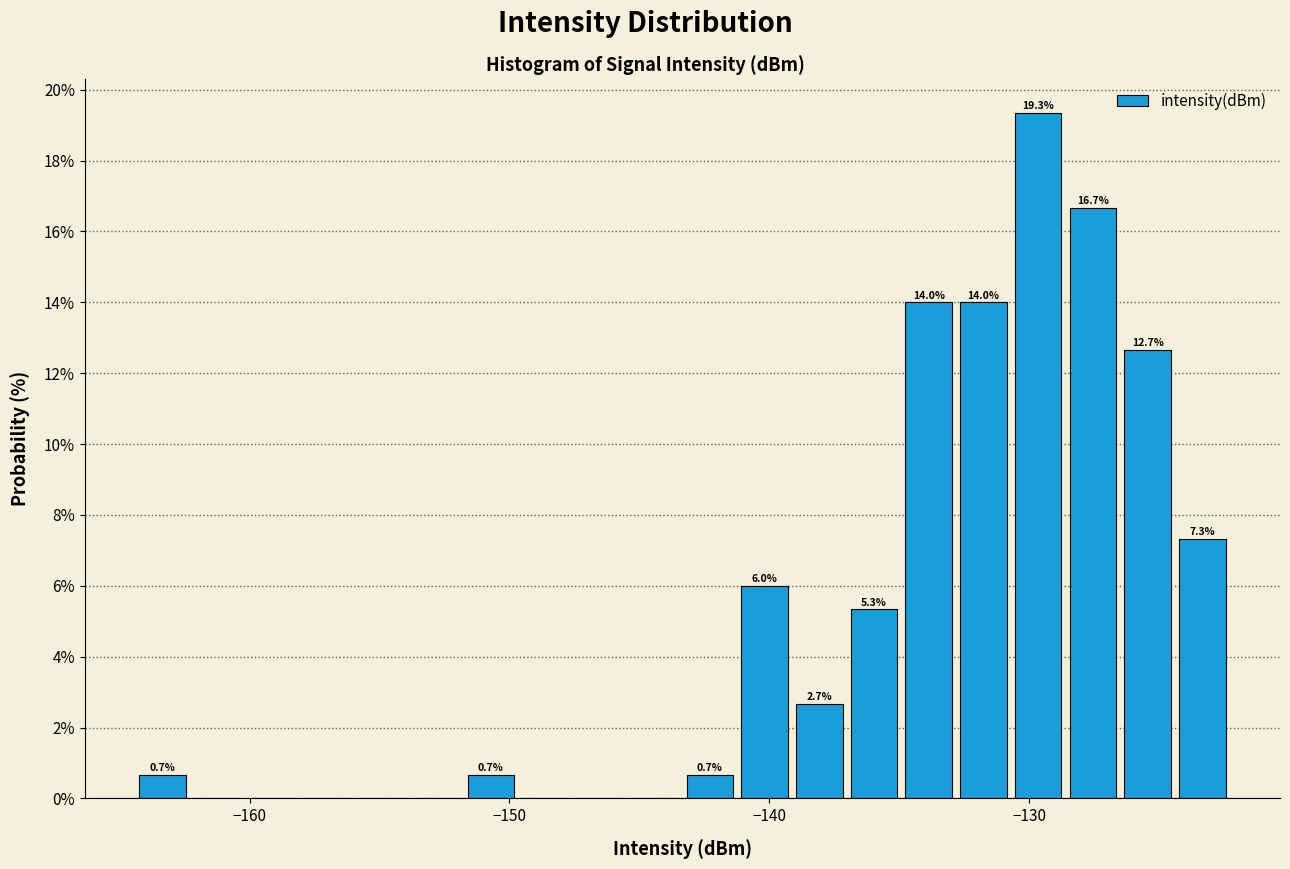

Read against the x-axis, roughly where is the centre of the tallest bar?

-130